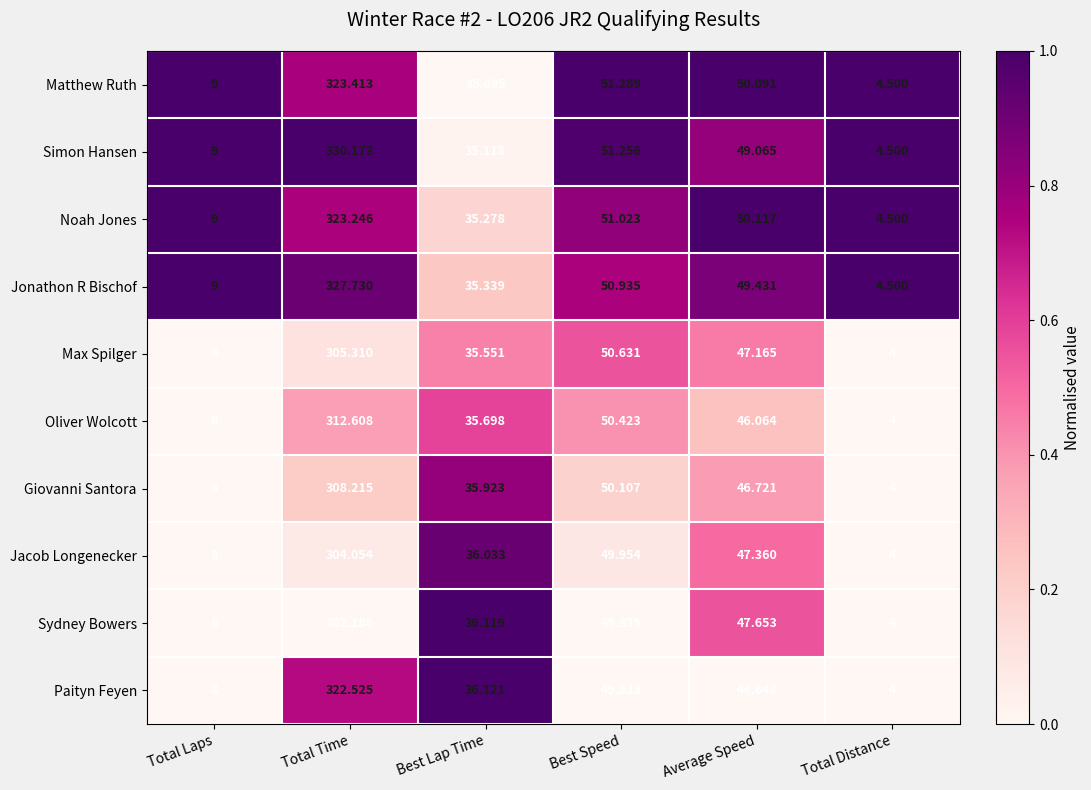

What is the total value across all series at Total Laps?

84.0